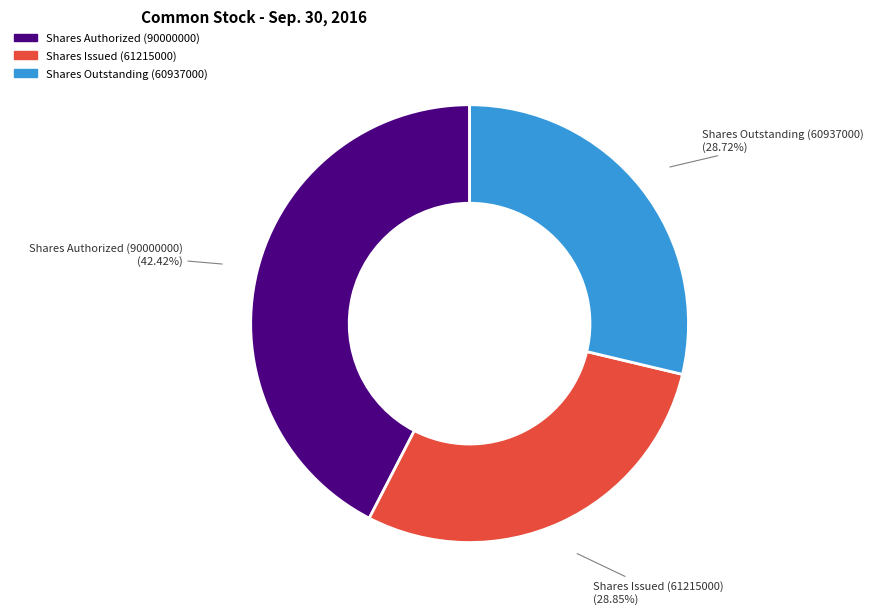

What is the ratio of the value at Shares Issued (61215000) to the value at Shares Outstanding (60937000)?

1.0